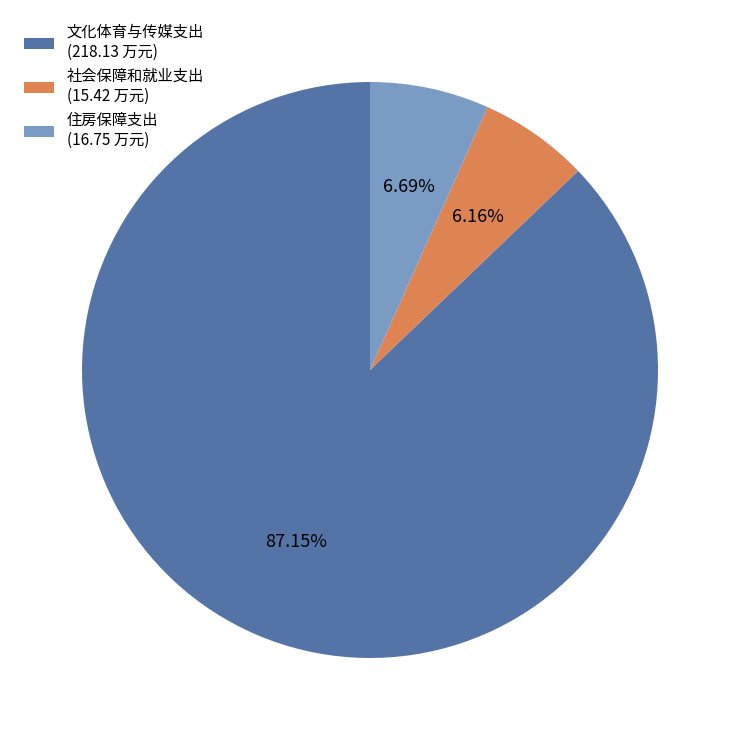

Which category has the smallest portion of the pie?

社会保障和就业支出